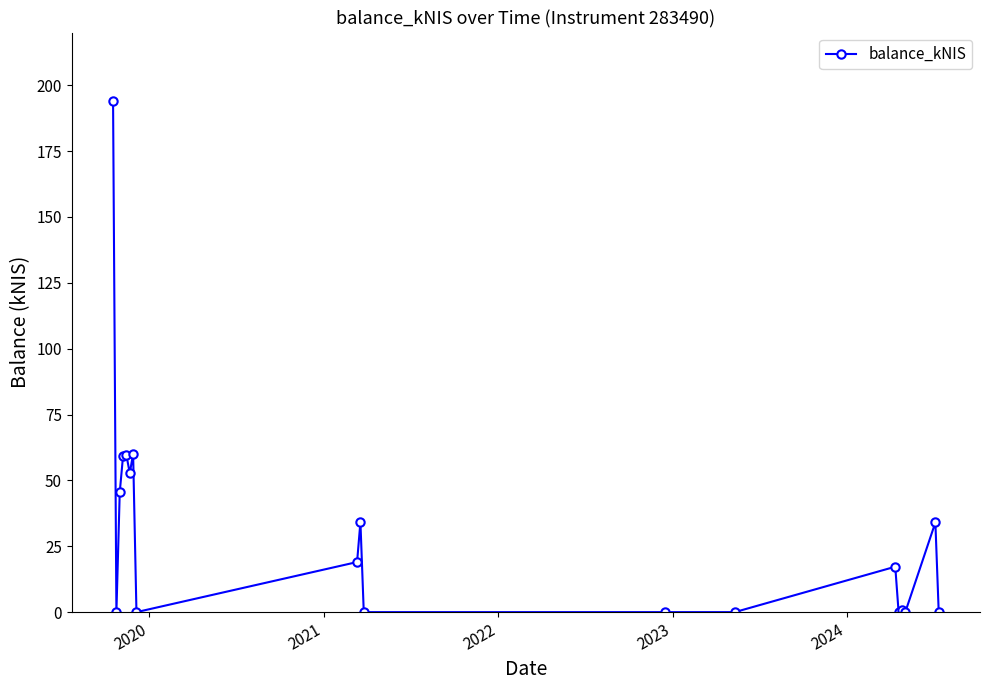

What is the greatest value displayed?

194.1